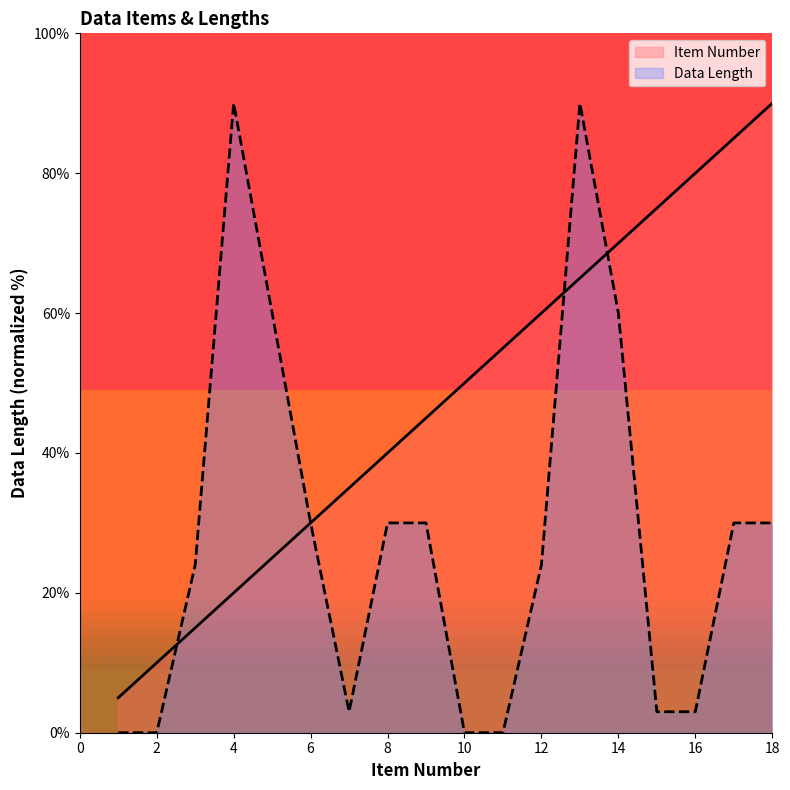

Does the chart display data point markers on the line(s)?

No